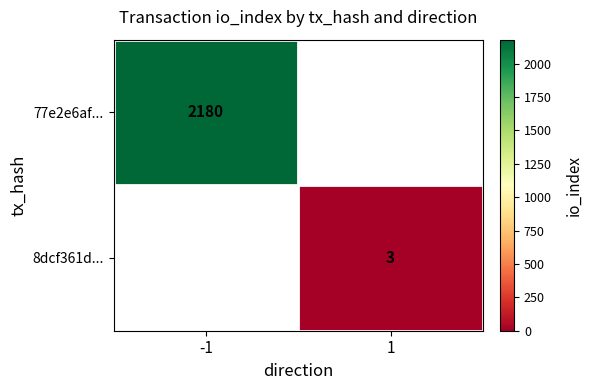

What is the smallest value displayed?

3.0